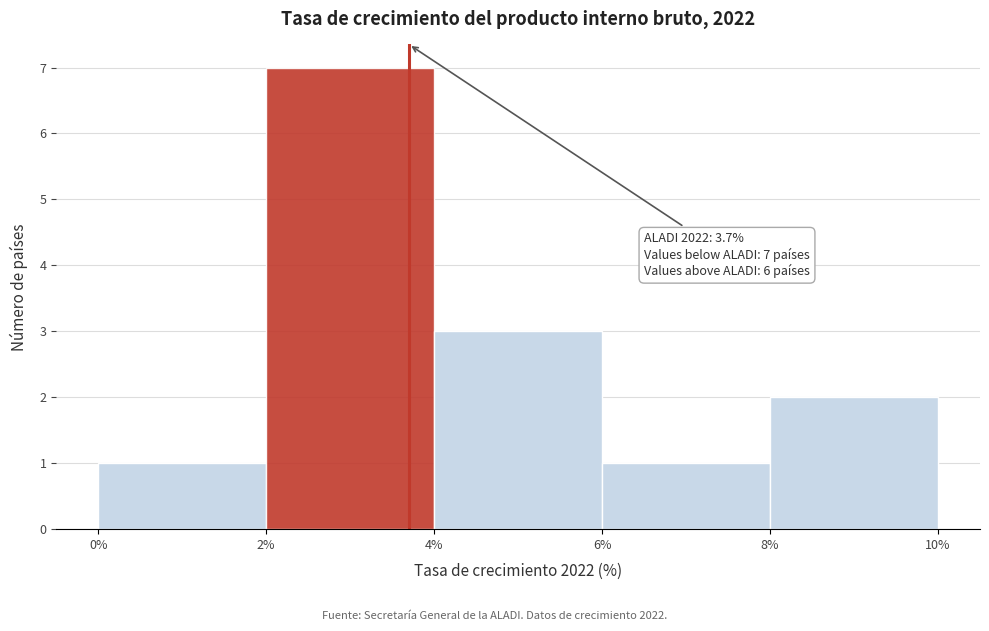

Which range on the x-axis has the tallest bar?

2% to 4%